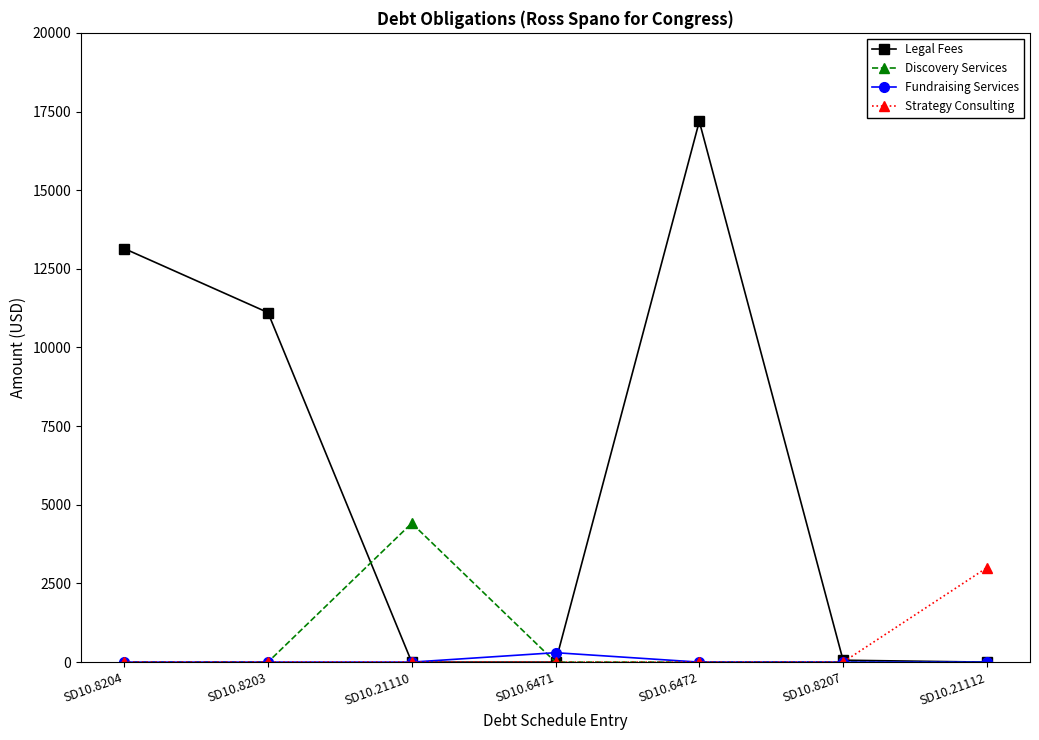

At which category does Legal Fees reach its first local peak?

SD10.6472